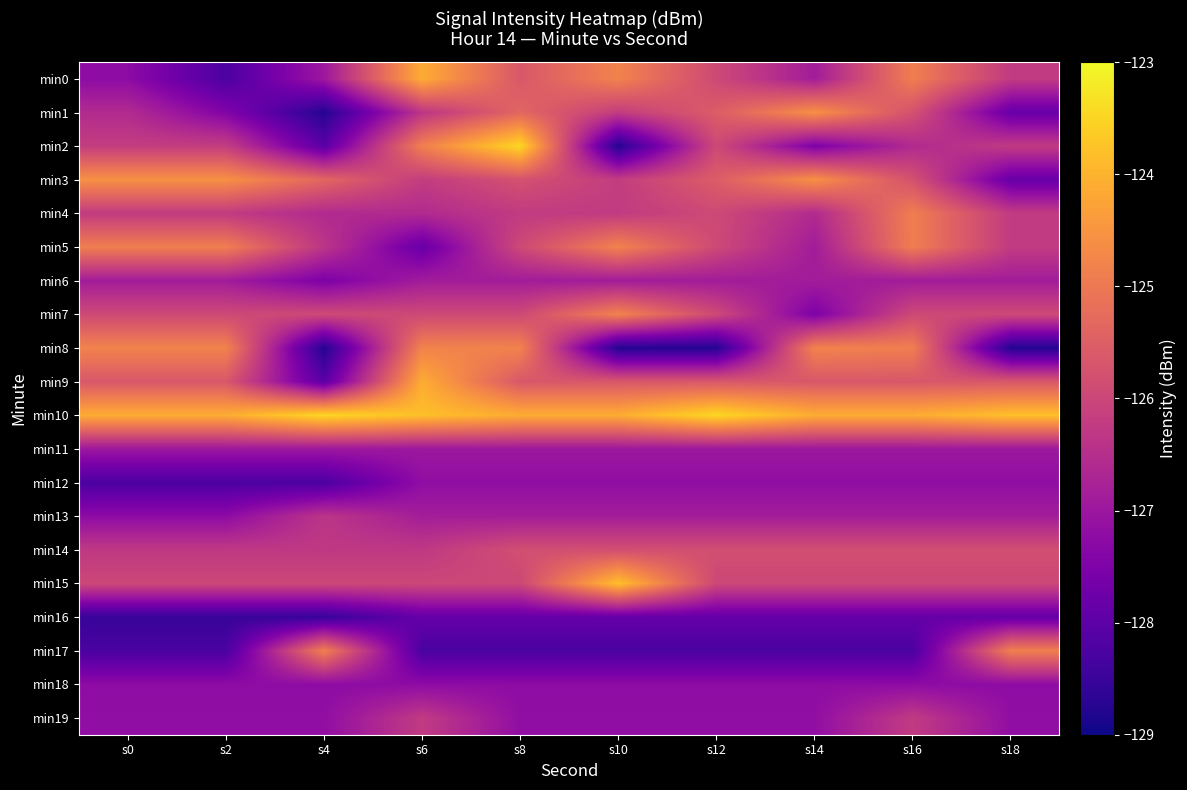

Reading right to left, list all the values displayed in this chart.

min0: s18=-126.2	s16=-124.9	s14=-126.9	s12=-125.9	s10=-124.8	s8=-125.6	s6=-124.1	s4=-127.0	s2=-128.2	s0=-127.2
min1: s18=-127.8	s16=-125.8	s14=-124.6	s12=-125.5	s10=-126.2	s8=-125.4	s6=-126.4	s4=-128.8	s2=-127.4	s0=-126.6
min2: s18=-126.2	s16=-126.6	s14=-127.5	s12=-125.9	s10=-128.8	s8=-123.5	s6=-124.9	s4=-128.0	s2=-126.2	s0=-126.2
min3: s18=-127.8	s16=-125.8	s14=-124.6	s12=-125.5	s10=-126.2	s8=-125.8	s6=-126.2	s4=-125.4	s2=-124.6	s0=-124.6
min4: s18=-126.2	s16=-124.9	s14=-126.6	s12=-125.9	s10=-126.2	s8=-126.2	s6=-126.6	s4=-126.6	s2=-126.2	s0=-126.2
min5: s18=-126.2	s16=-124.9	s14=-126.9	s12=-125.9	s10=-124.8	s8=-125.9	s6=-127.8	s4=-126.4	s2=-124.9	s0=-124.9
min6: s18=-126.9	s16=-126.9	s14=-126.9	s12=-126.9	s10=-126.9	s8=-126.9	s6=-126.9	s4=-127.5	s2=-126.9	s0=-126.9
min7: s18=-125.9	s16=-125.9	s14=-127.5	s12=-125.9	s10=-124.8	s8=-125.9	s6=-125.9	s4=-125.9	s2=-125.9	s0=-125.9
min8: s18=-128.8	s16=-124.9	s14=-124.8	s12=-128.8	s10=-128.8	s8=-124.8	s6=-124.8	s4=-128.8	s2=-124.8	s0=-124.8
min9: s18=-125.6	s16=-125.6	s14=-125.6	s12=-125.6	s10=-125.6	s8=-125.6	s6=-124.1	s4=-128.0	s2=-125.6	s0=-125.6
min10: s18=-123.8	s16=-124.1	s14=-124.1	s12=-123.5	s10=-124.1	s8=-124.1	s6=-123.8	s4=-123.5	s2=-124.1	s0=-124.1
min11: s18=-127.0	s16=-127.0	s14=-127.0	s12=-127.0	s10=-127.0	s8=-127.0	s6=-127.0	s4=-127.0	s2=-127.0	s0=-127.0
min12: s18=-127.2	s16=-127.2	s14=-127.2	s12=-127.2	s10=-127.2	s8=-127.2	s6=-127.2	s4=-128.2	s2=-128.2	s0=-128.2
min13: s18=-126.9	s16=-126.9	s14=-126.9	s12=-126.9	s10=-126.9	s8=-126.9	s6=-126.9	s4=-126.4	s2=-127.2	s0=-127.2
min14: s18=-125.8	s16=-125.8	s14=-125.8	s12=-125.8	s10=-125.8	s8=-125.8	s6=-126.3	s4=-126.3	s2=-126.3	s0=-126.3
min15: s18=-126.0	s16=-126.0	s14=-126.0	s12=-126.0	s10=-123.8	s8=-126.0	s6=-126.0	s4=-126.0	s2=-126.0	s0=-126.0
min16: s18=-127.9	s16=-127.9	s14=-127.9	s12=-127.9	s10=-127.9	s8=-127.9	s6=-127.9	s4=-128.5	s2=-128.5	s0=-128.5
min17: s18=-124.9	s16=-128.3	s14=-128.3	s12=-128.3	s10=-128.3	s8=-128.3	s6=-128.3	s4=-124.9	s2=-128.3	s0=-128.3
min18: s18=-127.2	s16=-127.2	s14=-127.2	s12=-127.2	s10=-127.2	s8=-127.2	s6=-127.2	s4=-127.2	s2=-127.2	s0=-127.2
min19: s18=-127.2	s16=-126.2	s14=-127.2	s12=-127.2	s10=-127.2	s8=-127.2	s6=-126.2	s4=-127.2	s2=-127.2	s0=-127.2